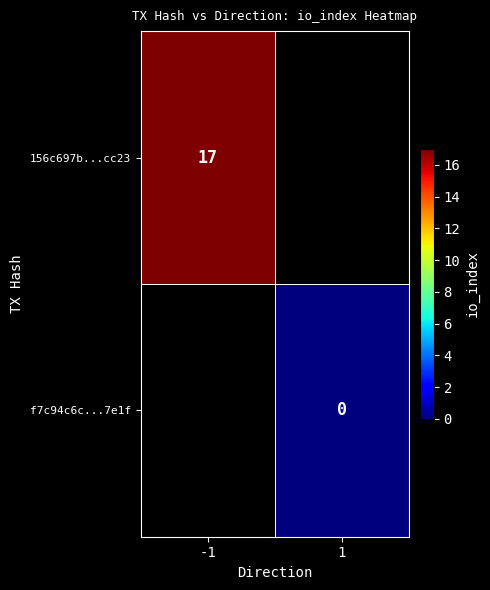

What is the maximum value shown in the chart?

17.0